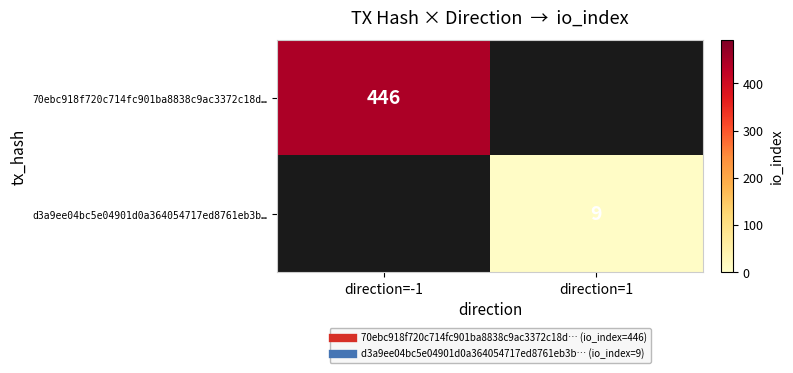

What is the highest value of the 70ebc918f720c714fc901ba8838c9ac3372c18d… series?

446.0